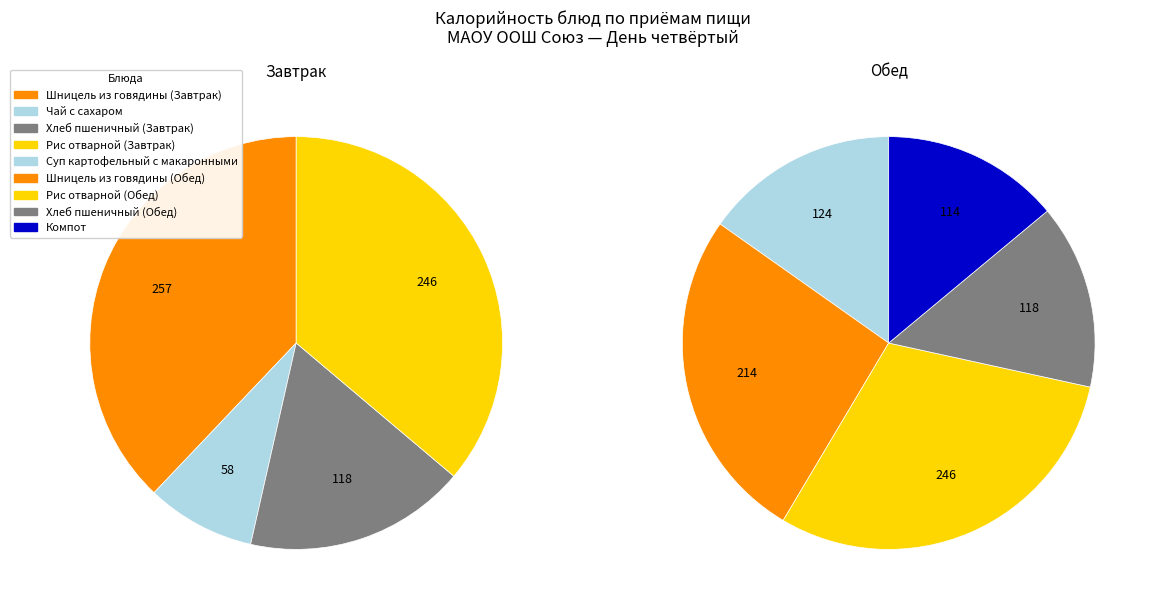

What is the change in value from Шницель из говядины (Завтрак) to Рис отварной (Завтрак)?

-11.9